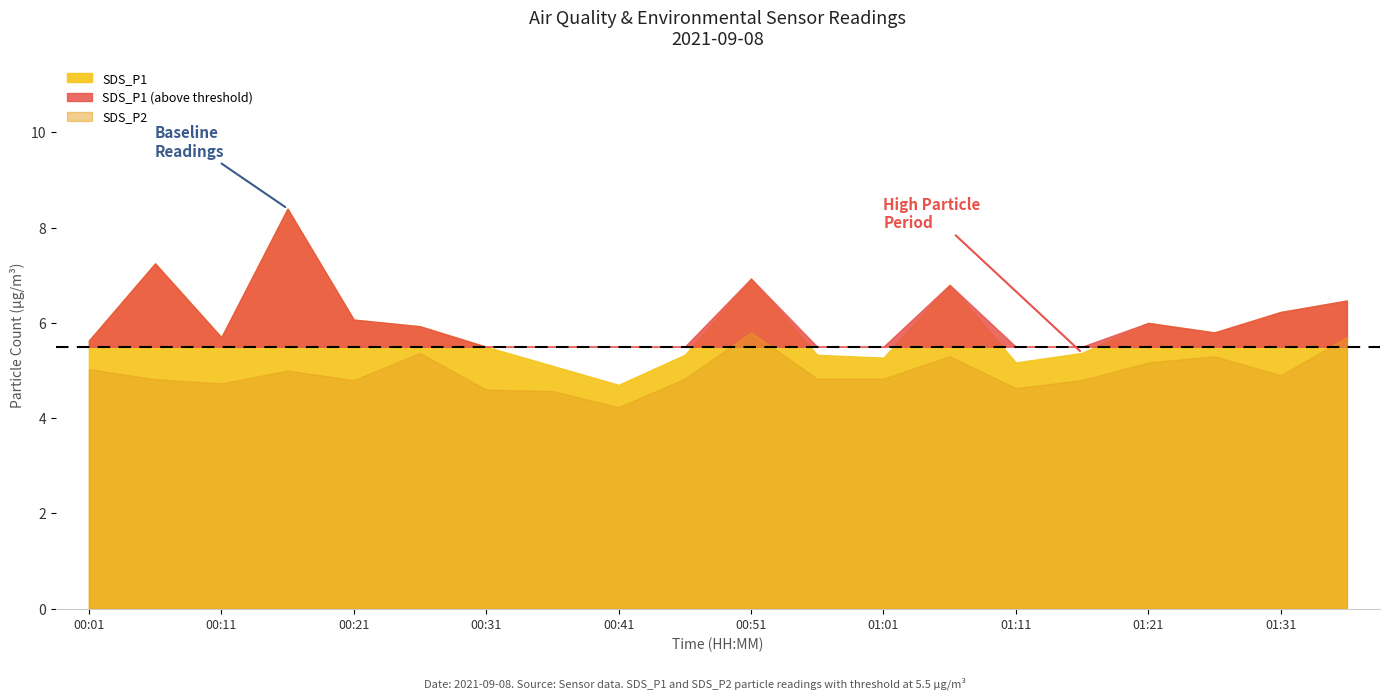

What is the label of the 18th point from the left?

01:26